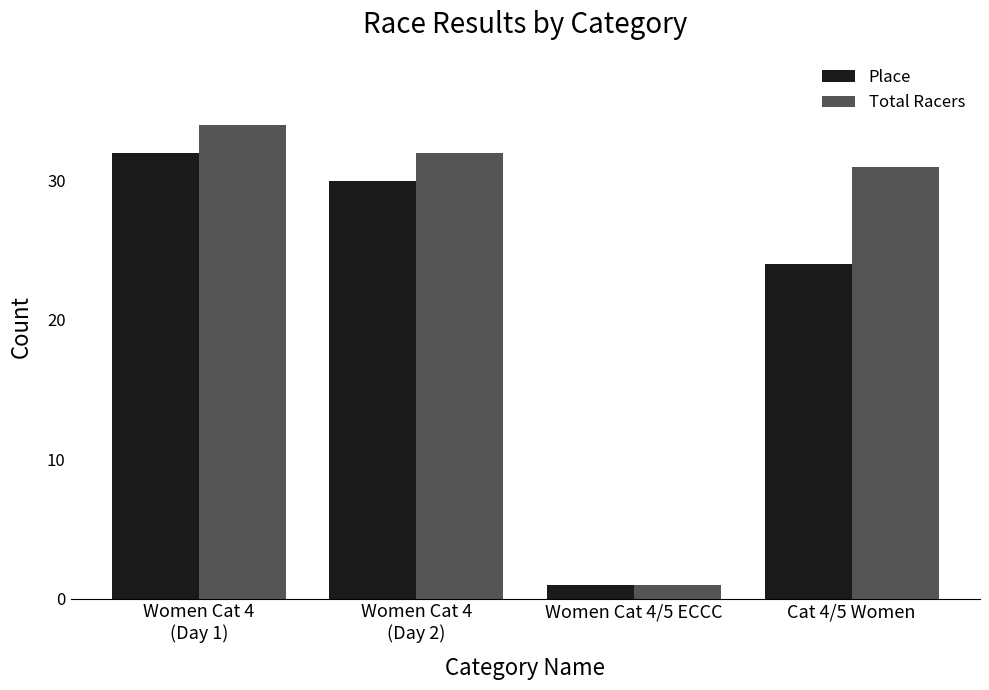

At how many categories does at least one series exceed 3?

3